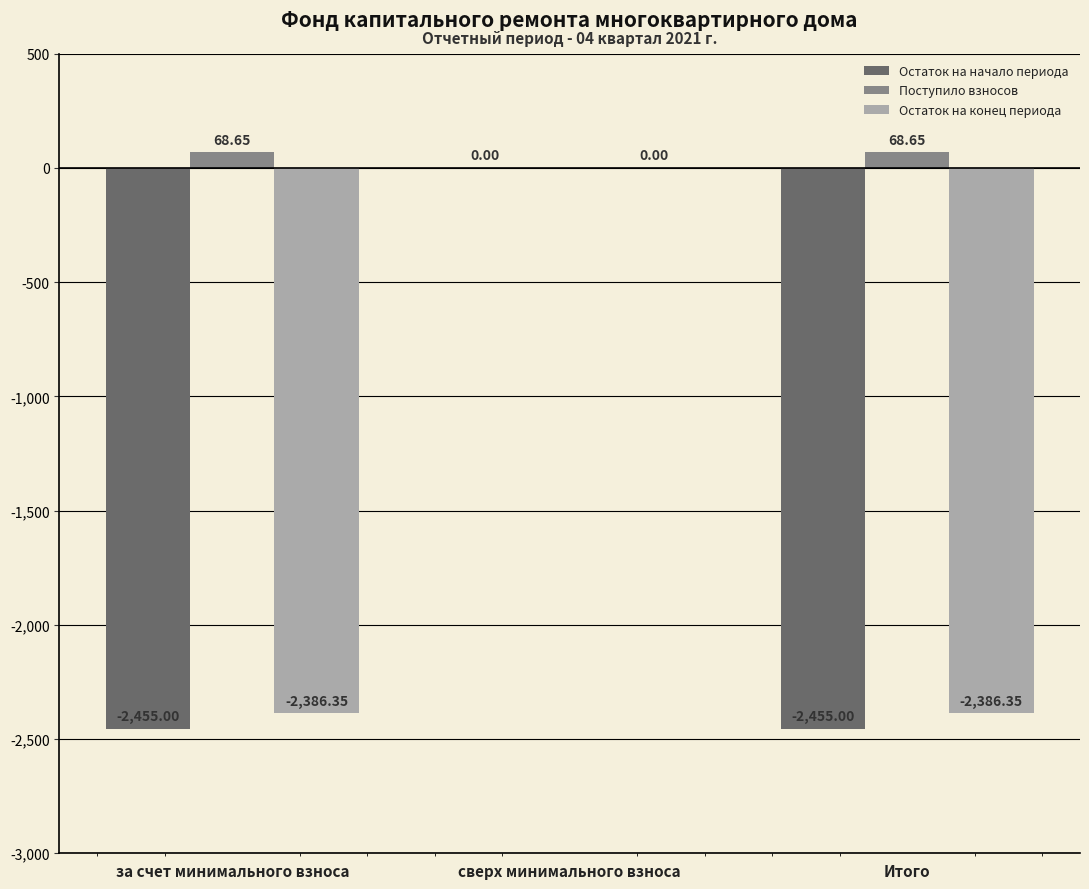

Which series changed the most between сверх минимального взноса and Итого?

Остаток на начало периода